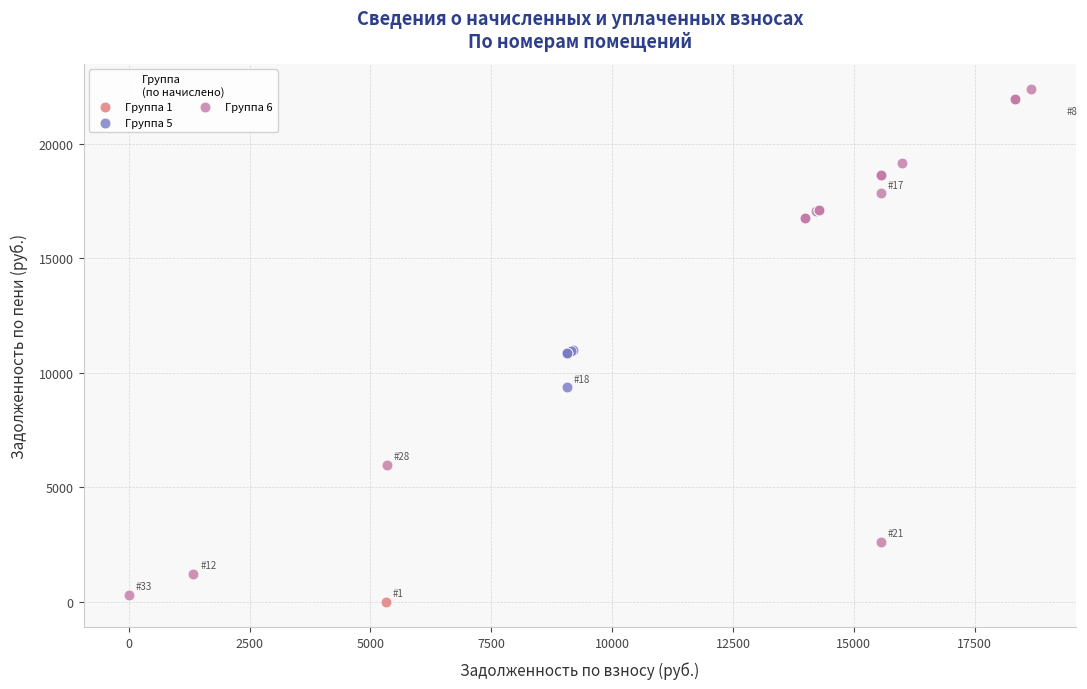

Which series reaches the maximum Y coordinate?

Группа 6